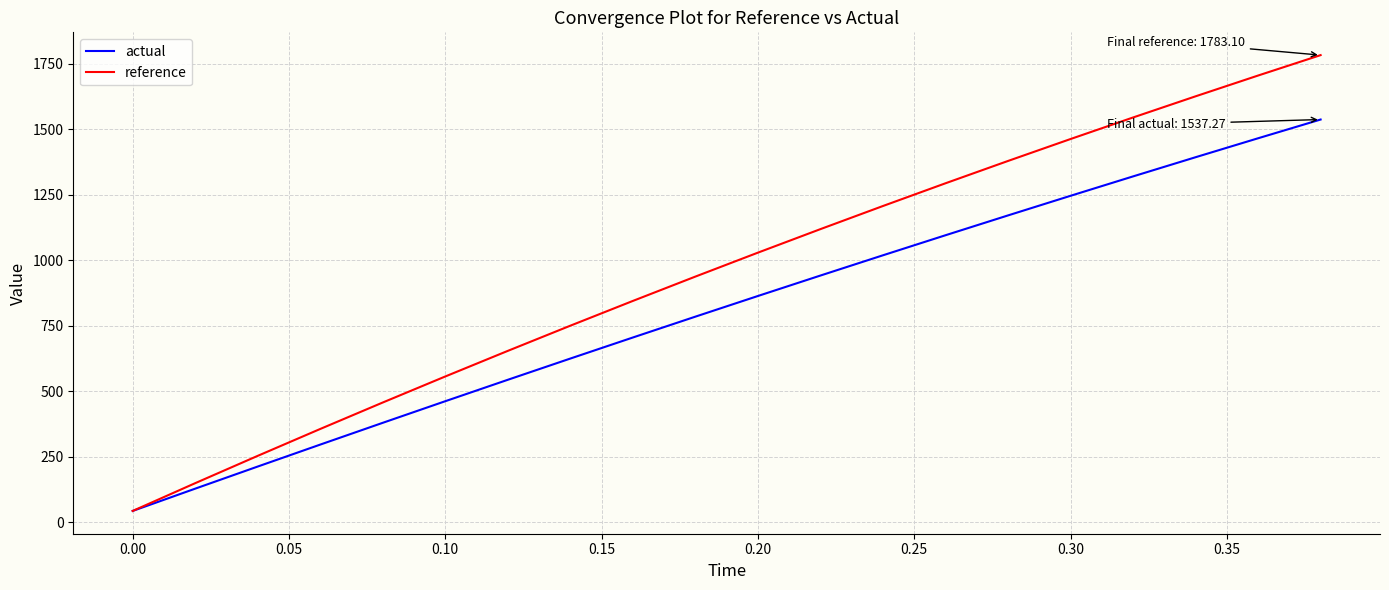

Which series has the widest spread of values?

reference